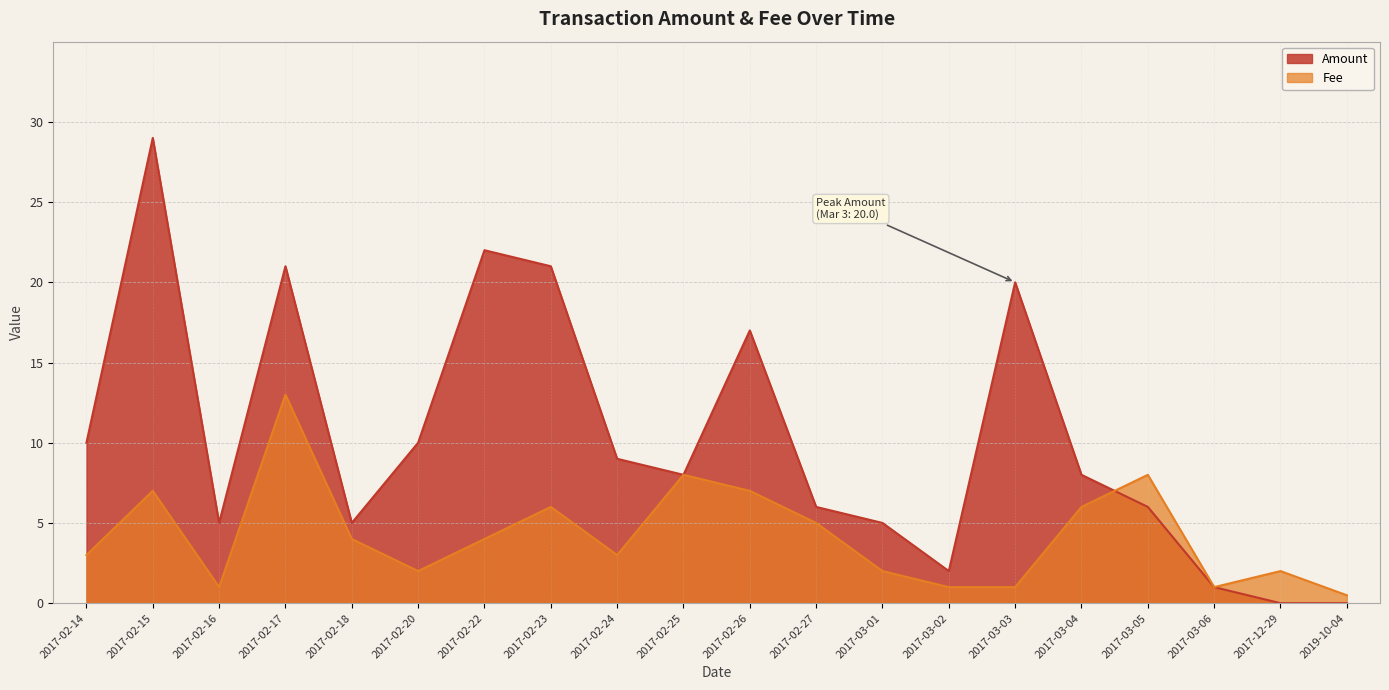

How many series are shown in this chart?

2